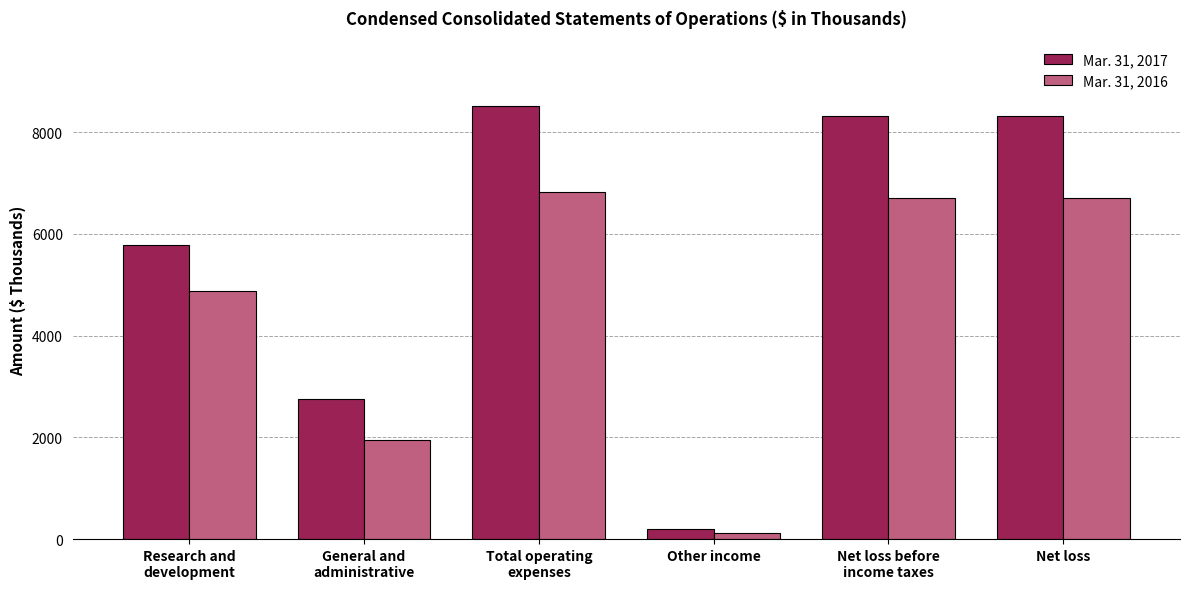

What is the maximum value shown in the chart?

8522